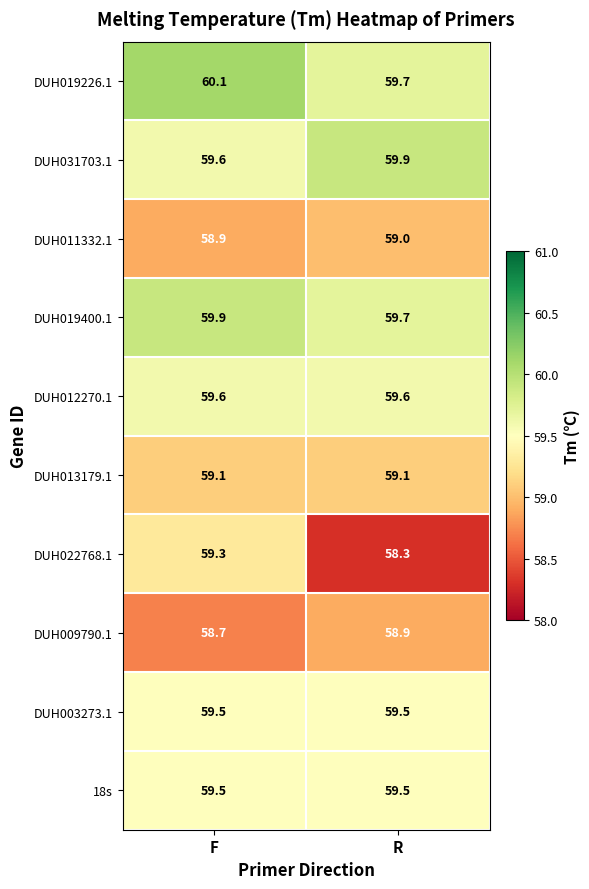

At which category does the chart reach its minimum across all series?

R